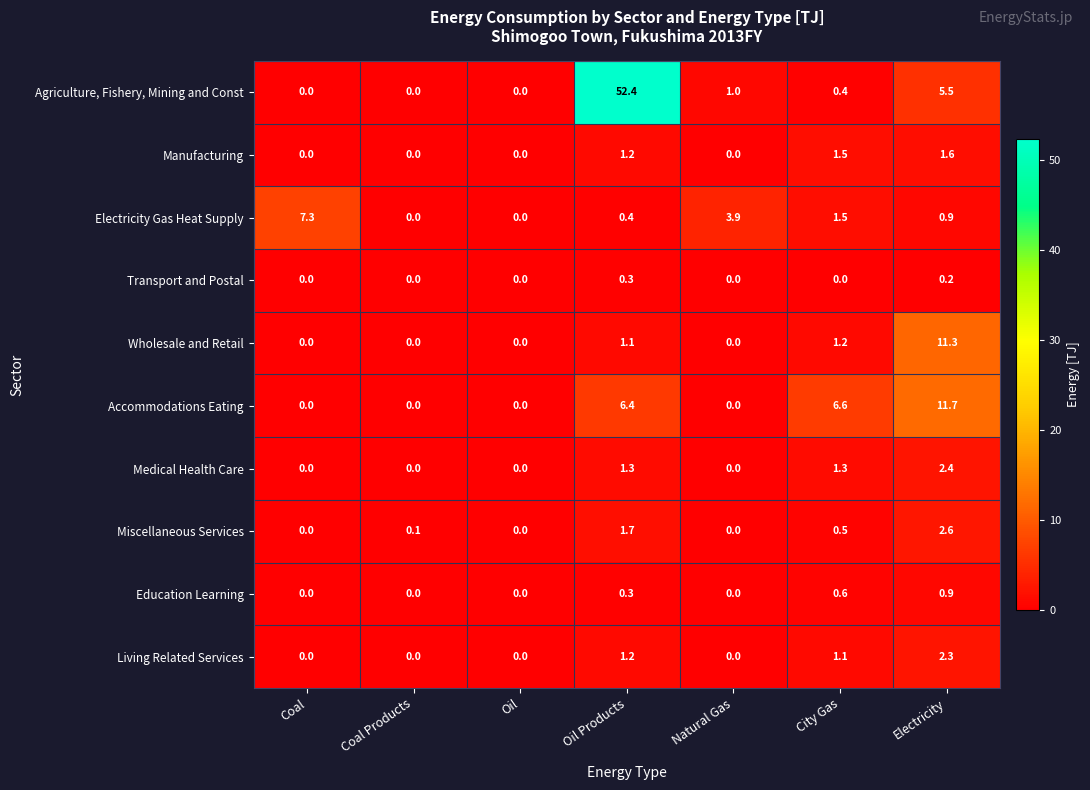

Which series has the largest total across all categories?

Agriculture, Fishery, Mining and Const